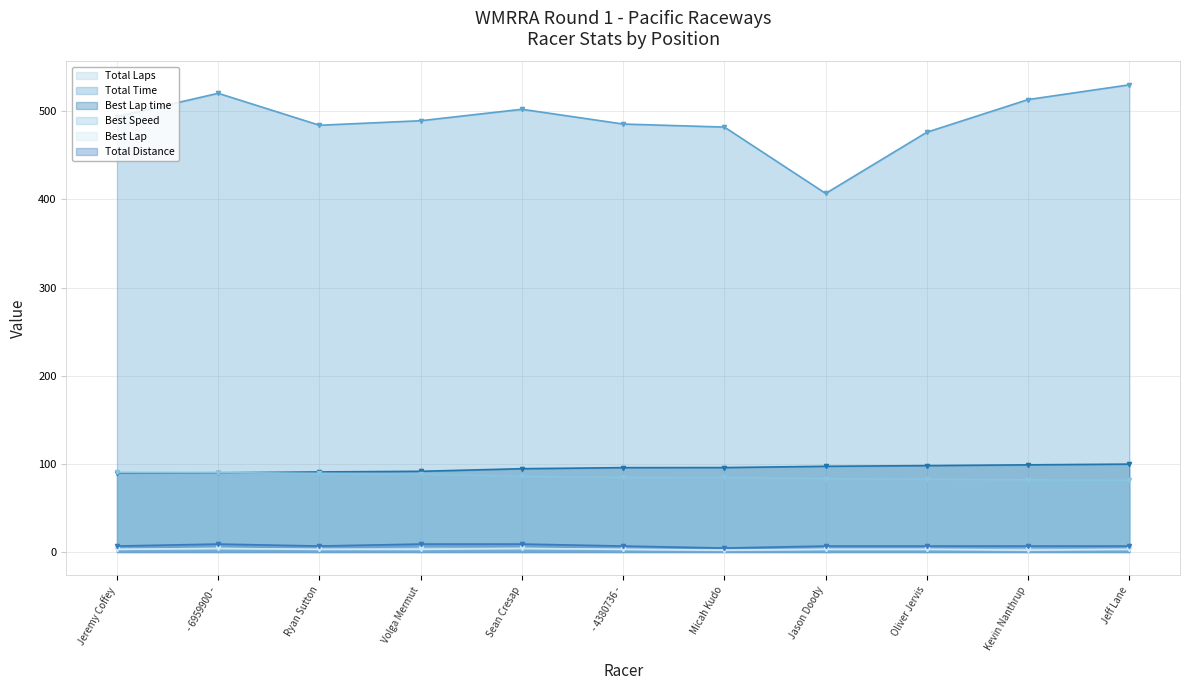

Reading left to right, what are all the values shown in this chart?

Total Laps: Jeremy Coffey=3.0	- 6959900 -=4.0	Ryan Sutton=3.0	Volga Mermut=4.0	Sean Cresap=4.0	- 4380736 -=3.0	Micah Kudo=2.0	Jason Doody=3.0	Oliver Jervis=3.0	Kevin Nanthrup=3.0	Jeff Lane=3.0
Total Time: Jeremy Coffey=494.1	- 6959900 -=520.5	Ryan Sutton=484.2	Volga Mermut=489.4	Sean Cresap=502.4	- 4380736 -=485.6	Micah Kudo=482.1	Jason Doody=406.8	Oliver Jervis=476.3	Kevin Nanthrup=513.4	Jeff Lane=530.1
Best Lap time: Jeremy Coffey=89.7	- 6959900 -=89.9	Ryan Sutton=90.8	Volga Mermut=91.6	Sean Cresap=94.5	- 4380736 -=95.7	Micah Kudo=95.8	Jason Doody=97.2	Oliver Jervis=98.0	Kevin Nanthrup=98.9	Jeff Lane=99.7
Best Speed: Jeremy Coffey=90.3	- 6959900 -=90.1	Ryan Sutton=89.2	Volga Mermut=88.5	Sean Cresap=85.7	- 4380736 -=84.6	Micah Kudo=84.6	Jason Doody=83.3	Oliver Jervis=82.6	Kevin Nanthrup=81.9	Jeff Lane=81.2
Best Lap: Jeremy Coffey=3.0	- 6959900 -=4.0	Ryan Sutton=3.0	Volga Mermut=3.0	Sean Cresap=4.0	- 4380736 -=3.0	Micah Kudo=2.0	Jason Doody=3.0	Oliver Jervis=3.0	Kevin Nanthrup=2.0	Jeff Lane=3.0
Total Distance: Jeremy Coffey=6.8	- 6959900 -=9.0	Ryan Sutton=6.8	Volga Mermut=9.0	Sean Cresap=9.0	- 4380736 -=6.8	Micah Kudo=4.5	Jason Doody=6.8	Oliver Jervis=6.8	Kevin Nanthrup=6.8	Jeff Lane=6.8